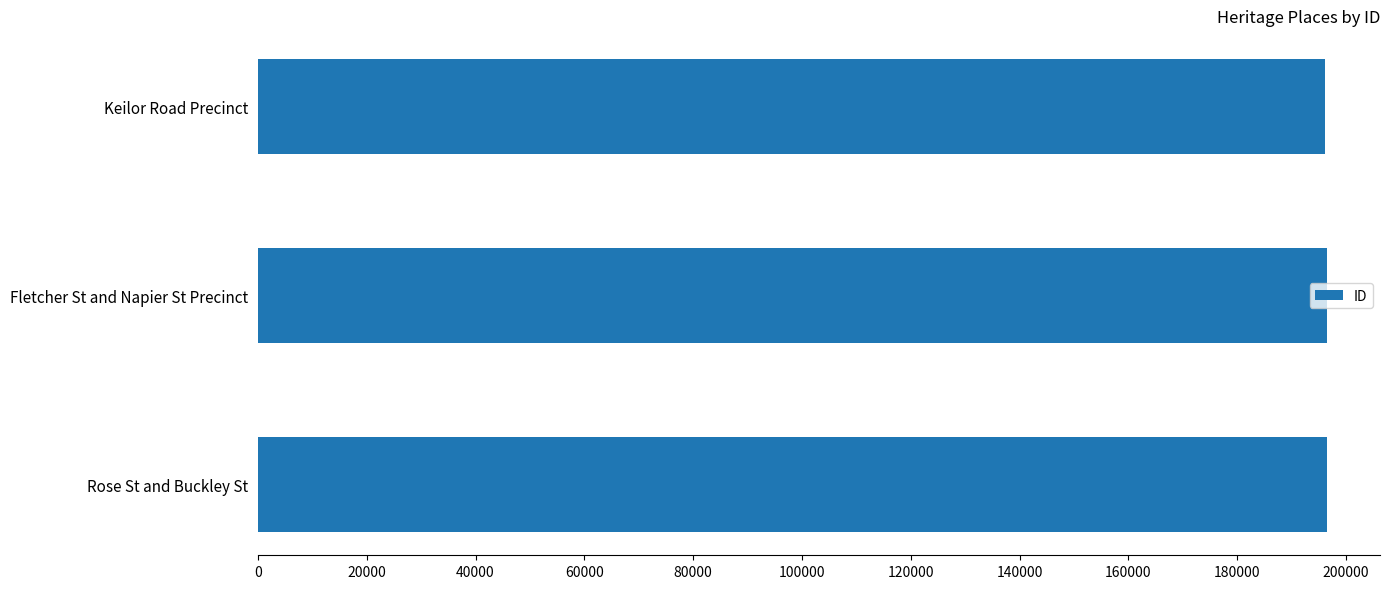

What is the label of the 1st bar from the bottom?

Rose St and Buckley St